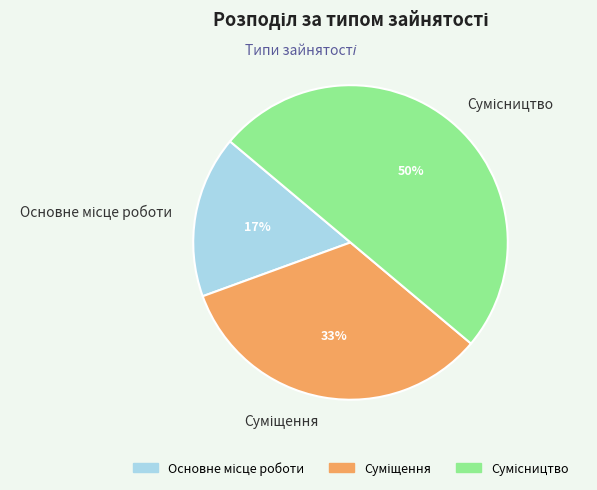

To the nearest percent, what is the average slice percentage?

33%